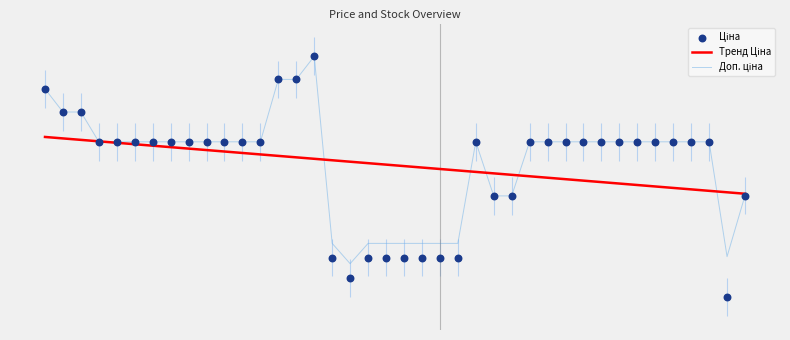

Which series has the widest spread of Y values?

Ціна